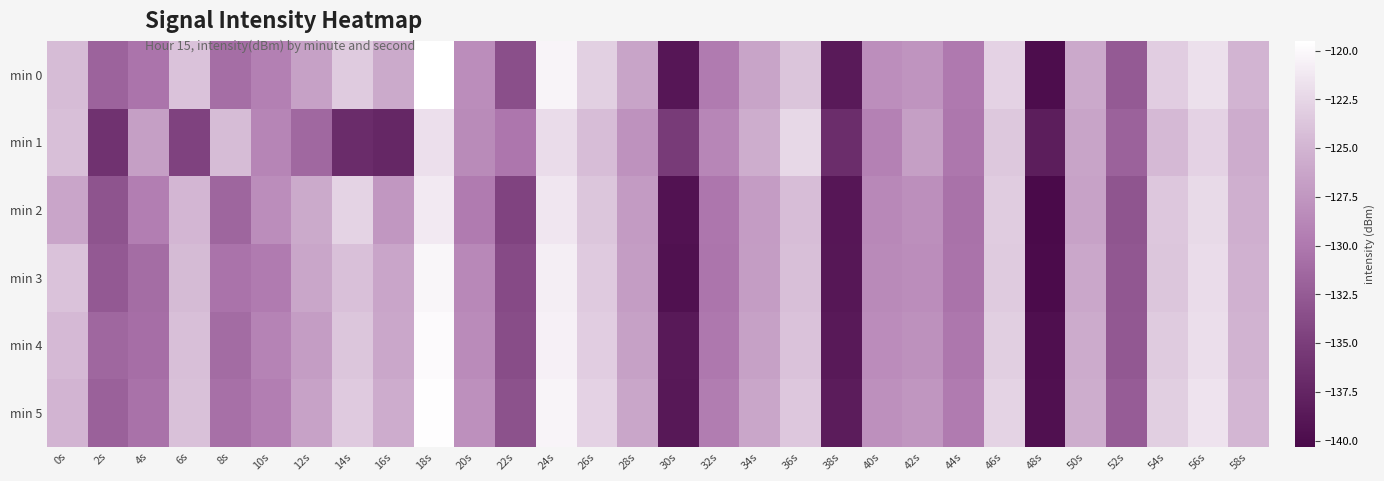

Count the number of categories in the chart.

30